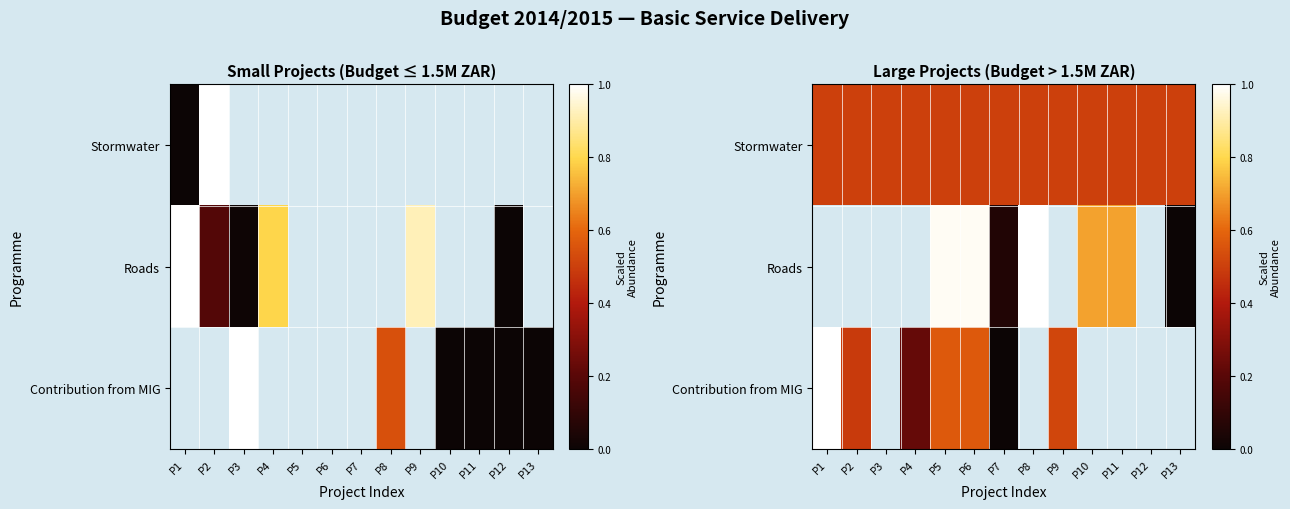

At which category is the sum across all series the highest?

P5